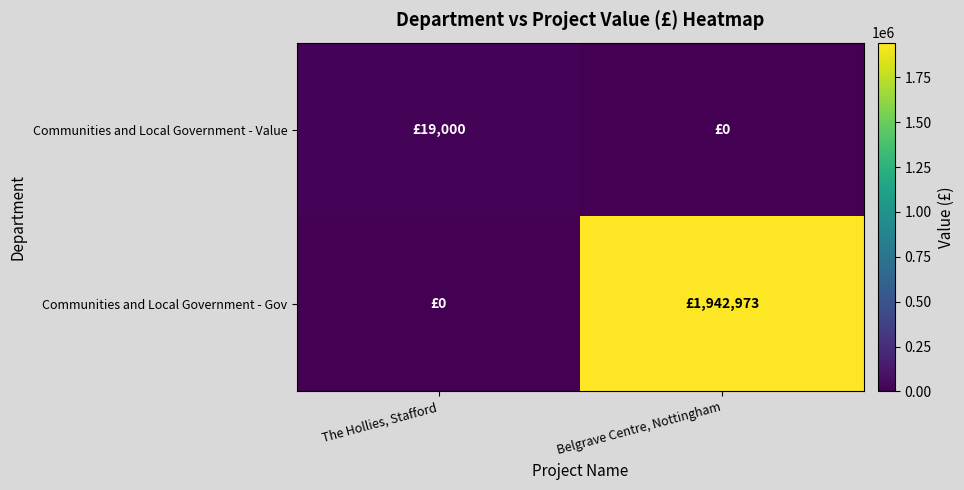

Which label corresponds to the largest value in the chart?

Belgrave Centre, Nottingham